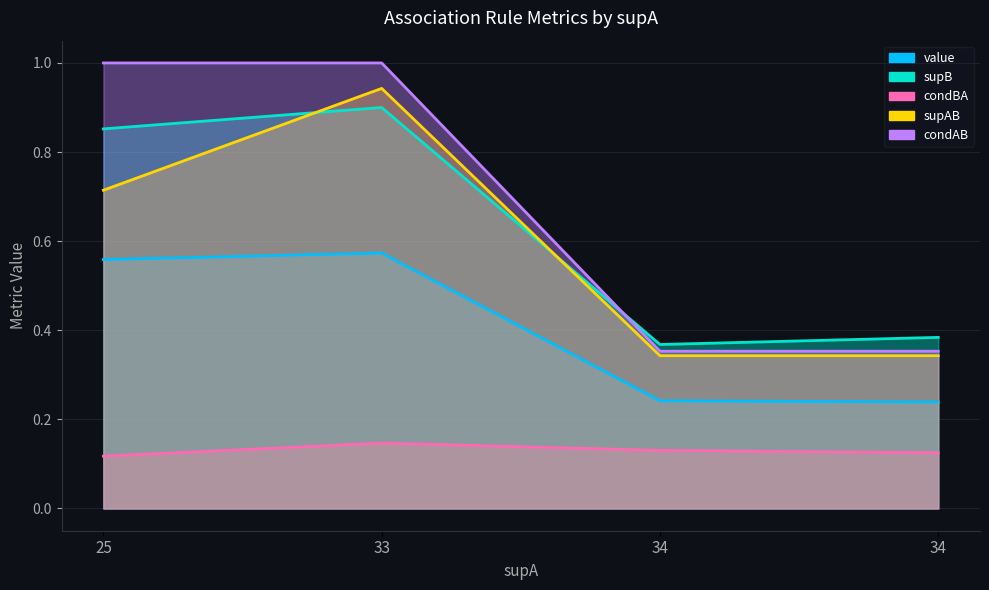

What is the sum of all supB values?

2.5